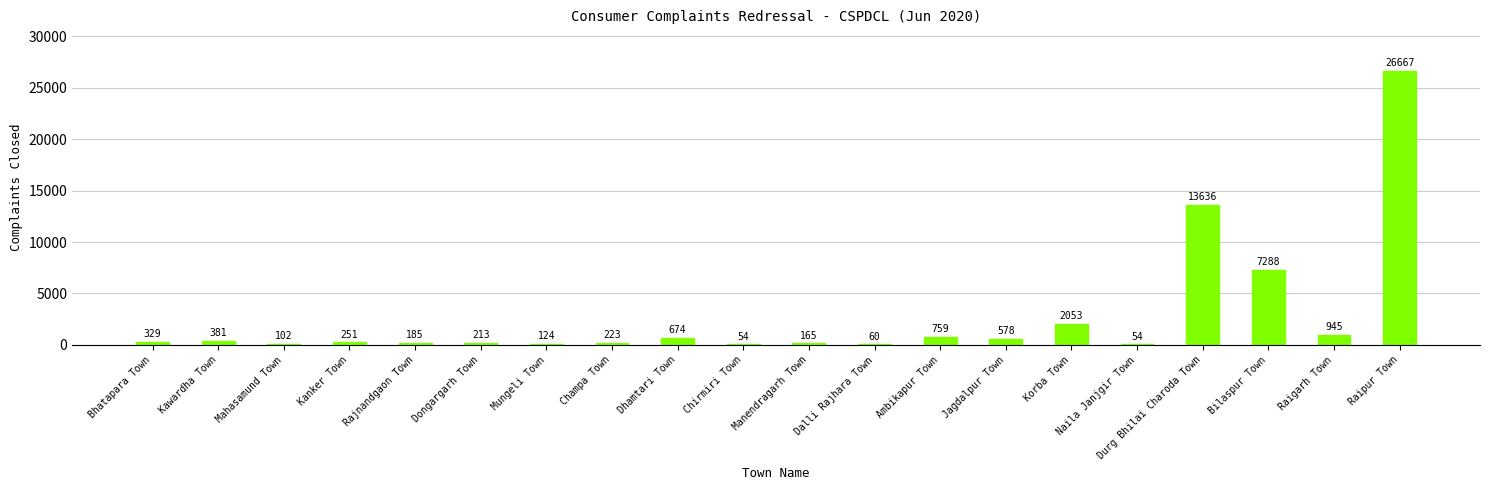

True or false: the data shows 12378 at Bilaspur Town.

False